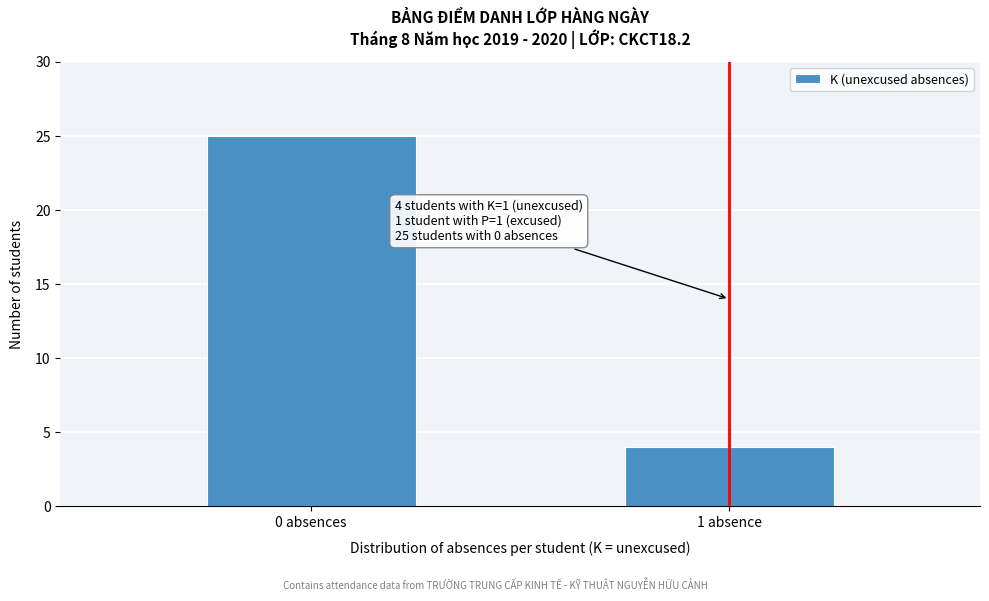

Reading left to right, transcribe all the data shown in this chart.

25	4